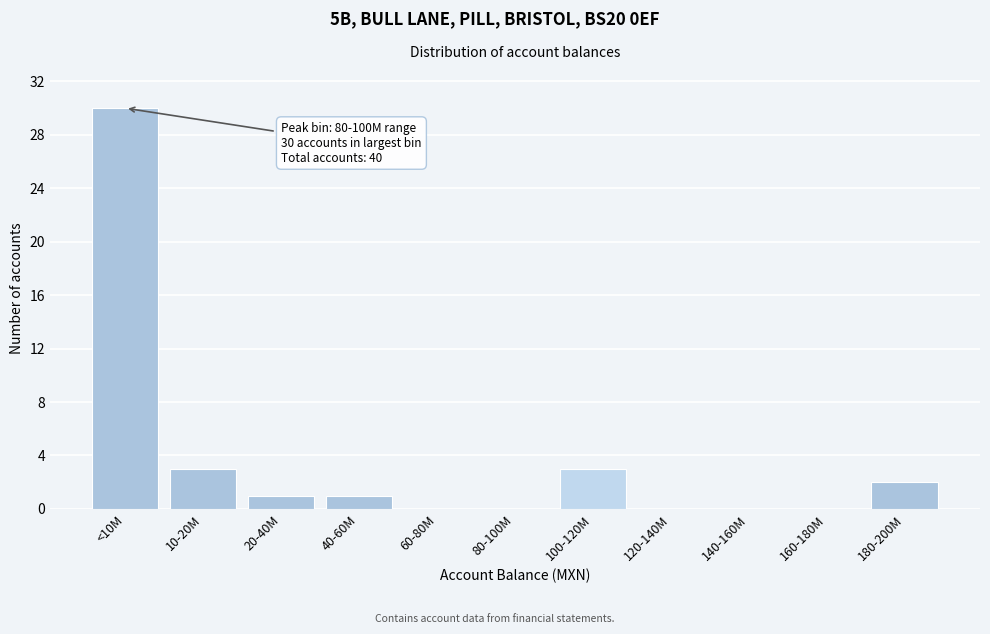

Reading left to right, list all the values displayed in this chart.

<10M=30	10-20M=3	20-40M=1	40-60M=1	60-80M=0	80-100M=0	100-120M=3	120-140M=0	140-160M=0	160-180M=0	180-200M=2